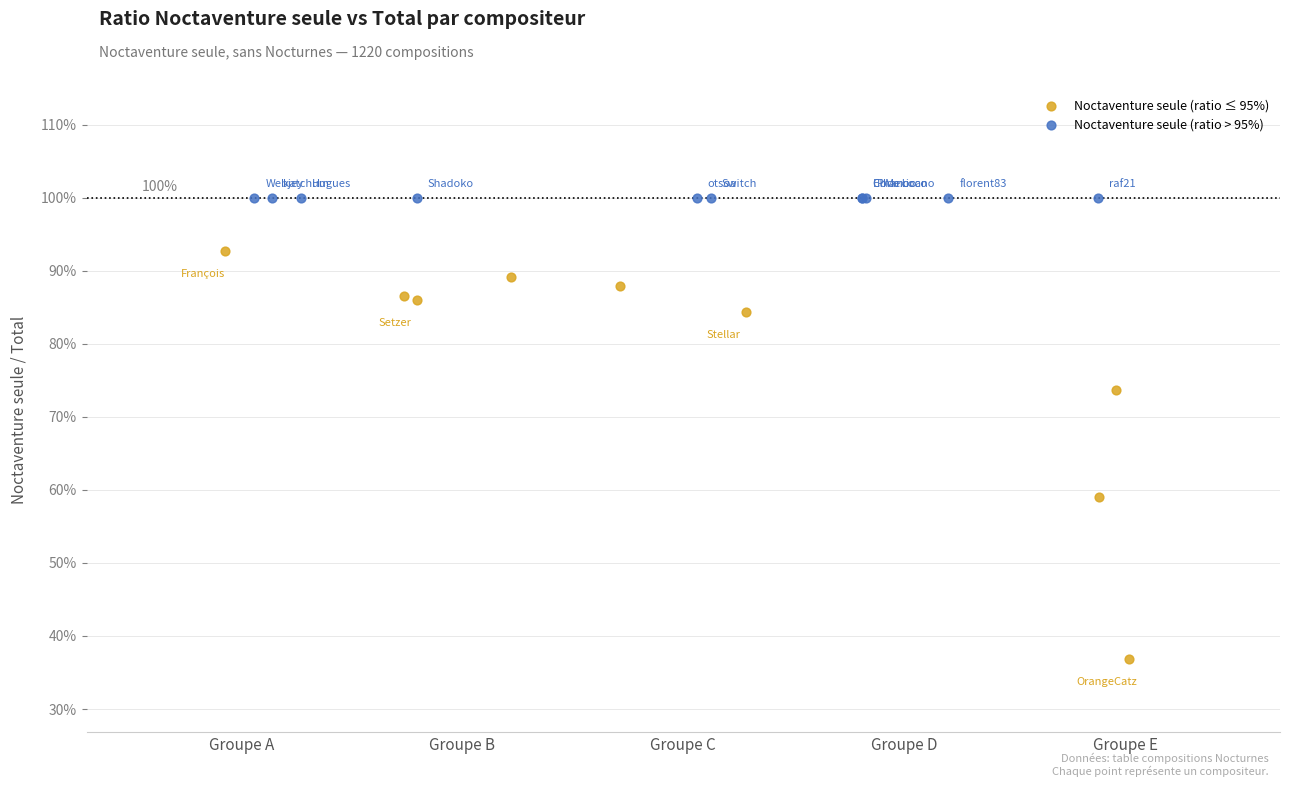

Which series contains the highest Y value?

Noctaventure seule (ratio > 95%)